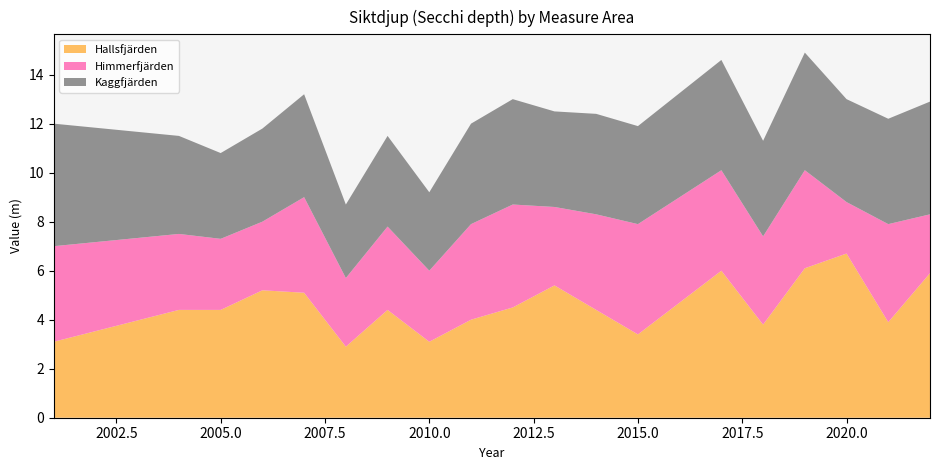

Reading right to left, transcribe all the data shown in this chart.

Hallsfjärden: 5.9	3.9	6.7	6.1	3.8	6.0	3.4	4.4	5.4	4.5	4.0	3.1	4.4	2.9	5.1	5.2	4.4	4.4	3.1
Himmerfjärden: 2.4	4.0	2.1	4.0	3.6	4.1	4.5	3.9	3.2	4.2	3.9	2.9	3.4	2.8	3.9	2.8	2.9	3.1	3.9
Kaggfjärden: 4.6	4.3	4.2	4.8	3.9	4.5	4.0	4.1	3.9	4.3	4.1	3.2	3.7	3.0	4.2	3.8	3.5	4.0	5.0